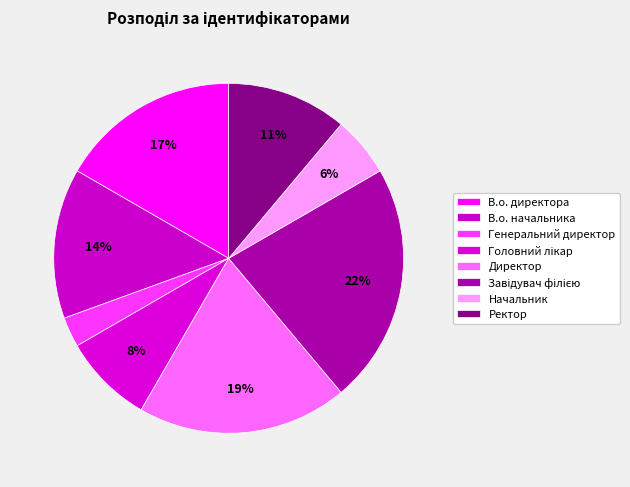

Does Головний лікар account for over 50% of the chart?

No